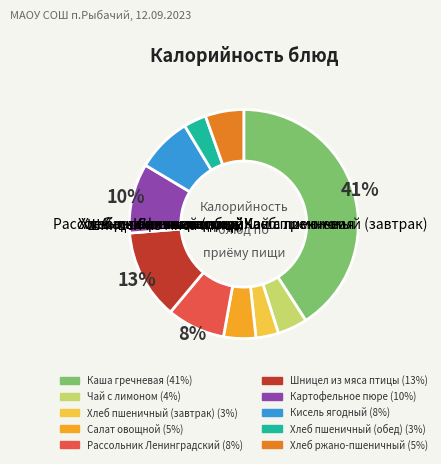

What is the largest slice in the pie chart?

Каша гречневая